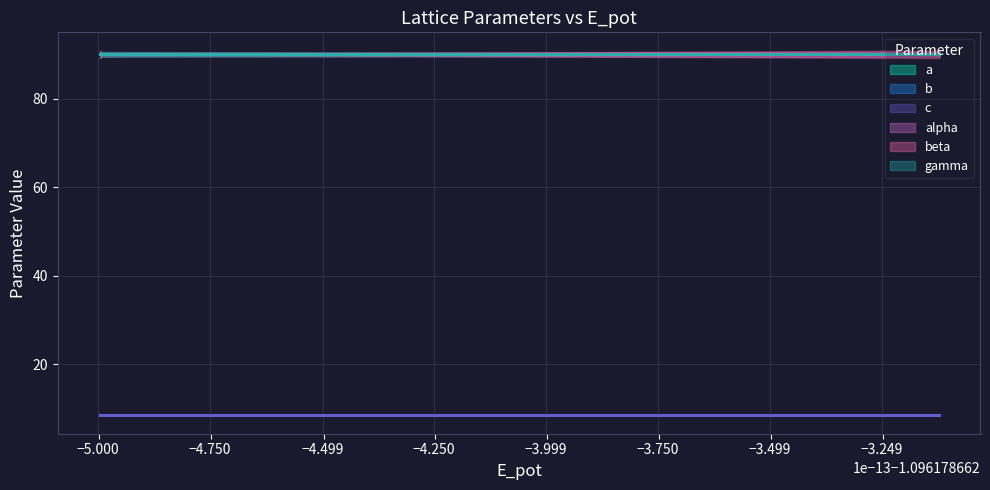

The value of gamma at 1 is 90.0. True or false?

True